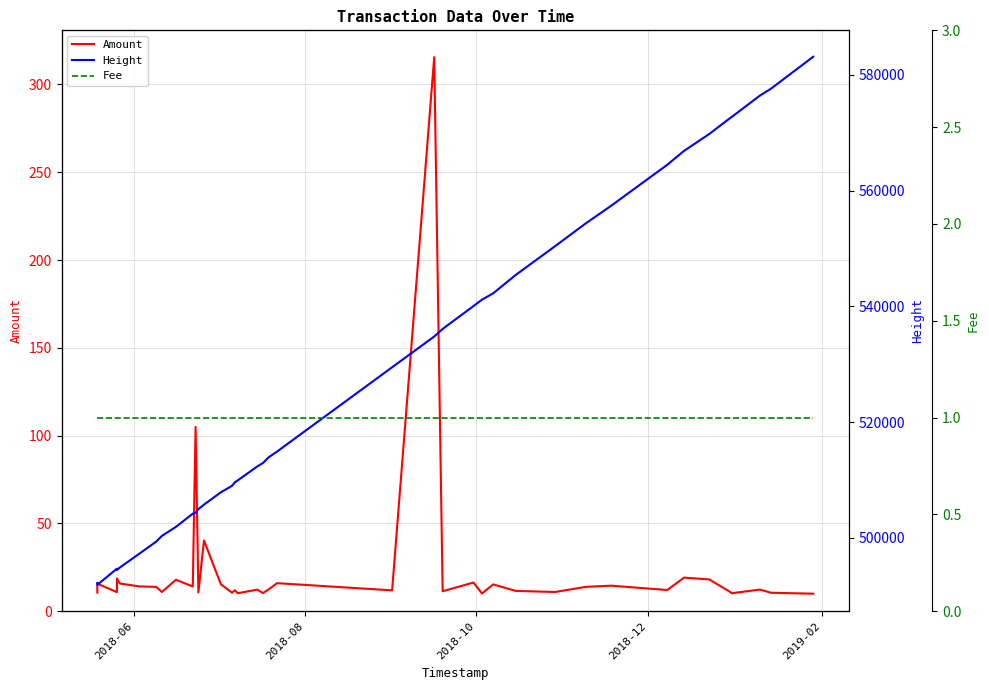

Where is Fee nearest to the value 1?

2018-06